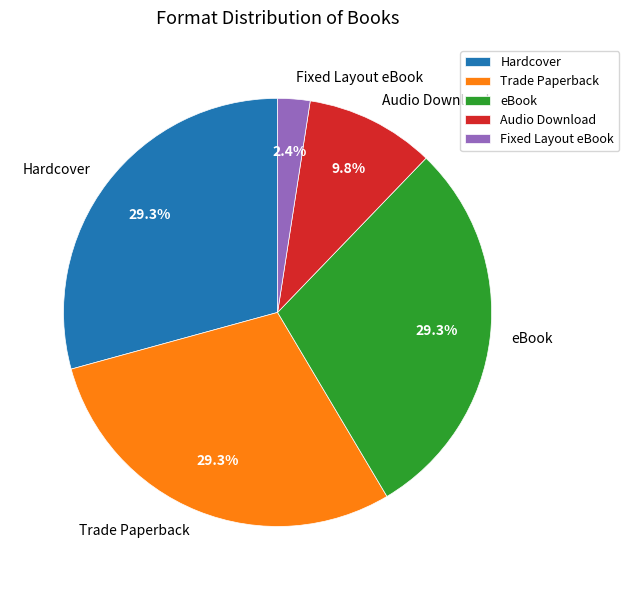

True or false: Fixed Layout eBook accounts for 2% of the total.

True